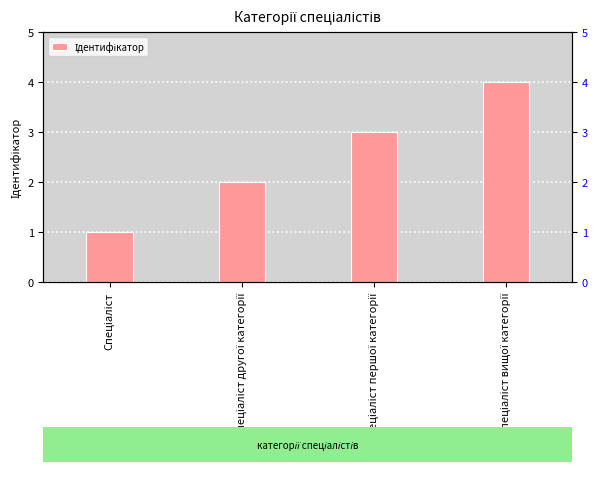

The chart shows a value of 3 at Спеціаліст першої категорії. True or false?

True